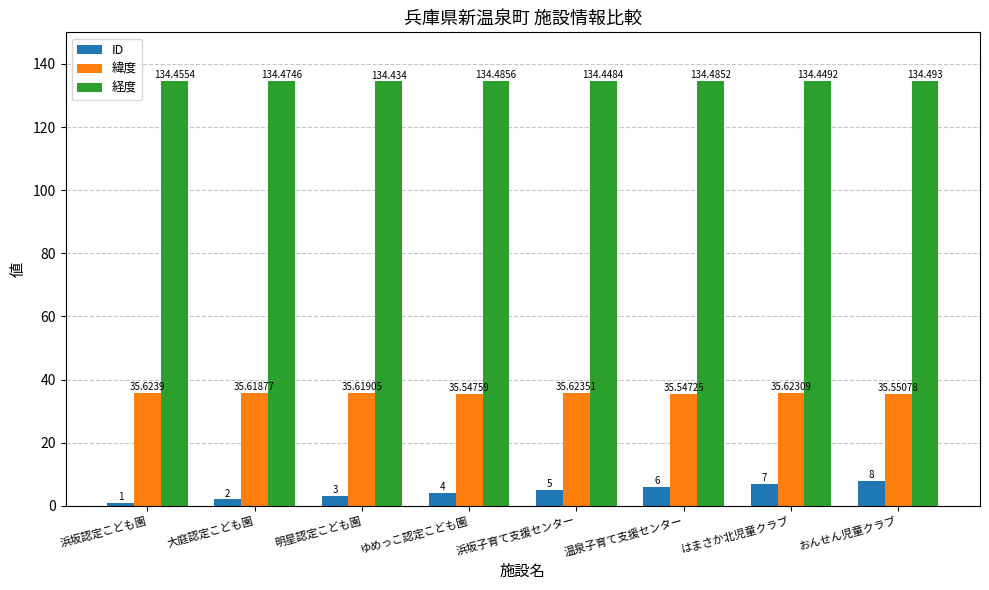

How many bars are there in each group?

3